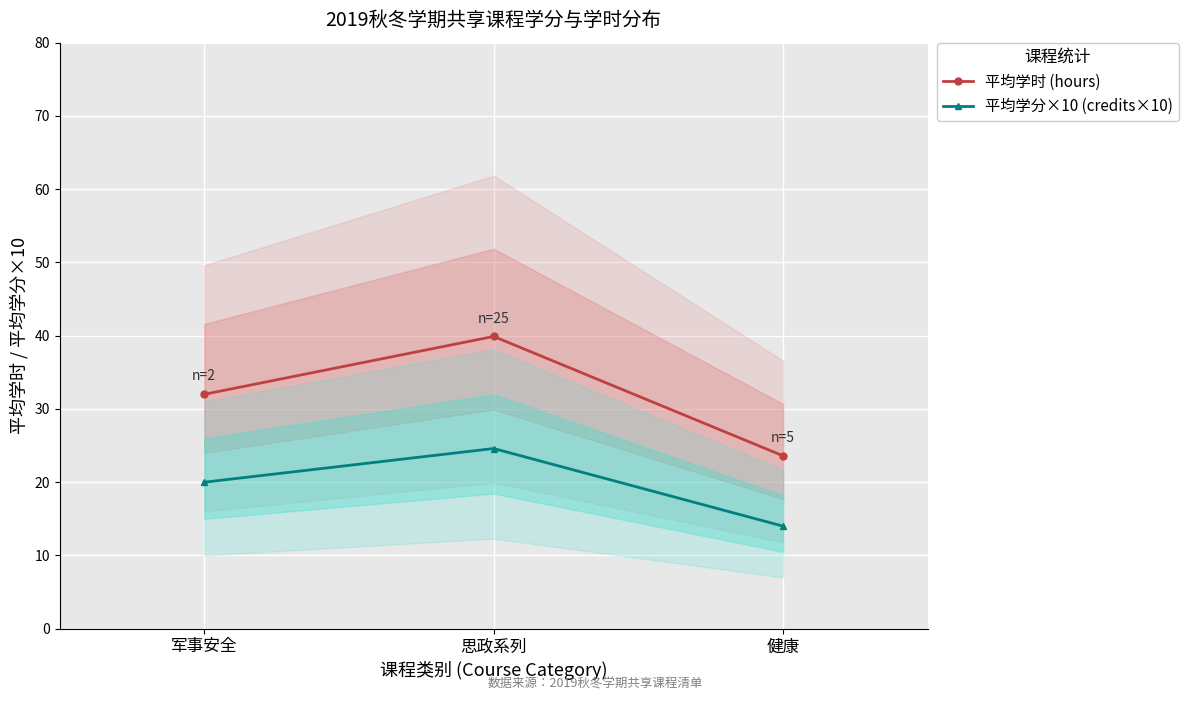

Reading right to left, what are all the values shown in this chart?

平均学时 (hours): 23.6	39.9	32.0
平均学分×10 (credits×10): 14.0	24.6	20.0